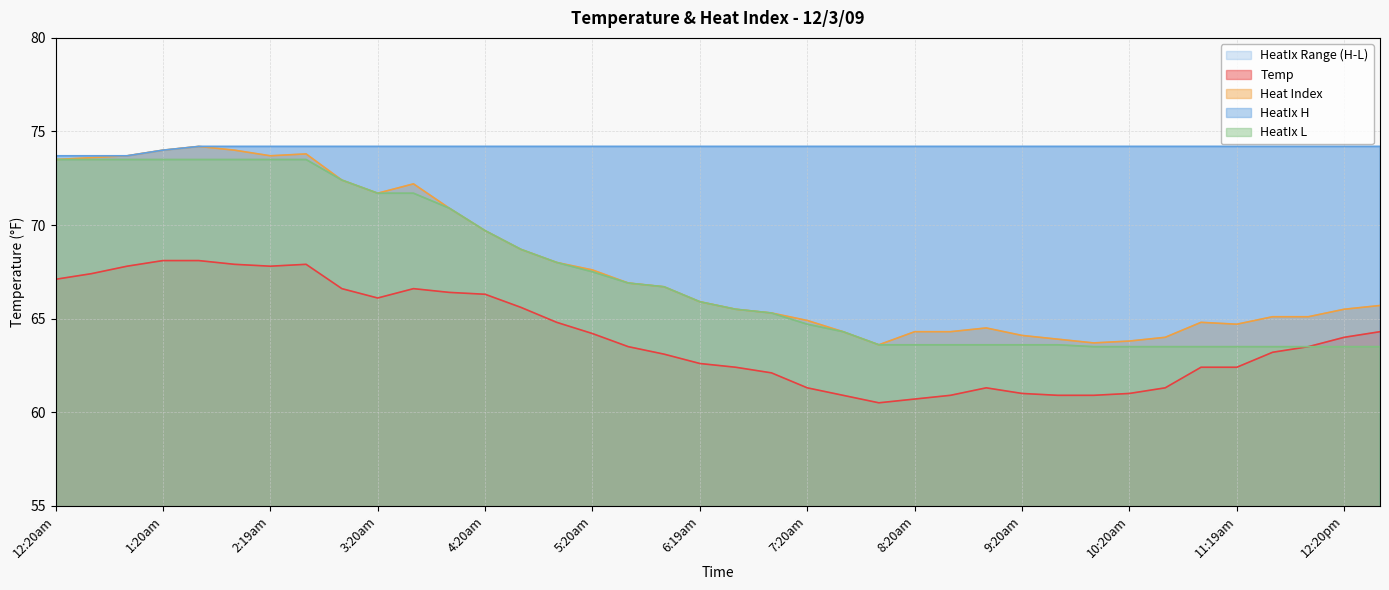

What is the label of the 6th point from the right?

11:00am